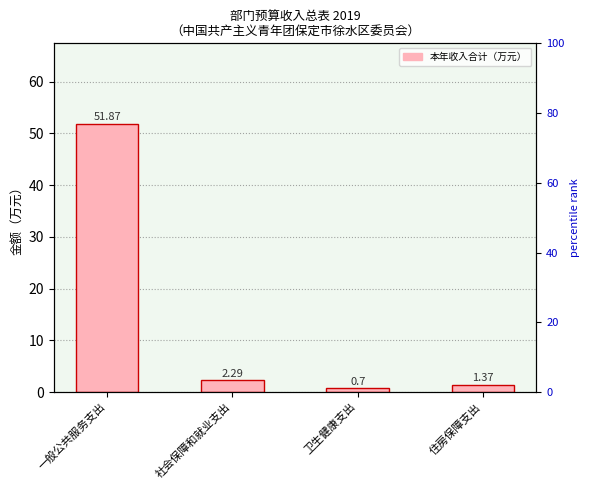

What is the label of the 3rd bar from the left?

卫生健康支出